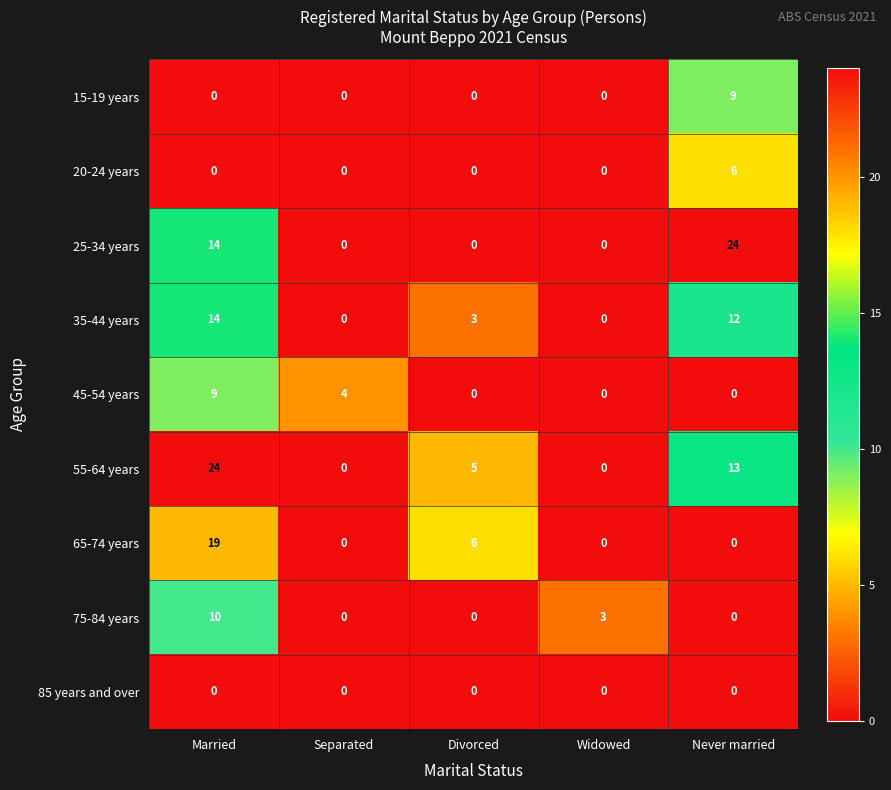

What is the difference between the second highest and minimum values in the 65-74 years series?

6